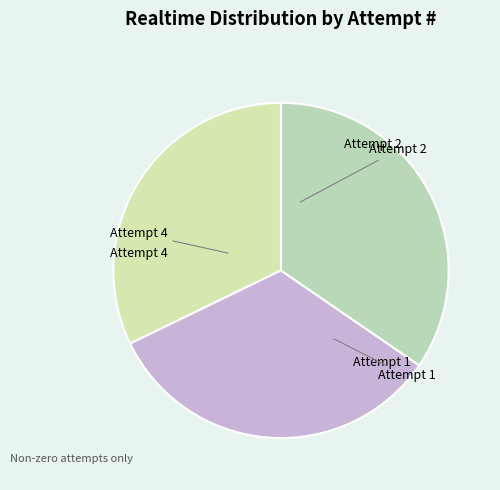

Is there any slice that represents more than half of the pie?

No